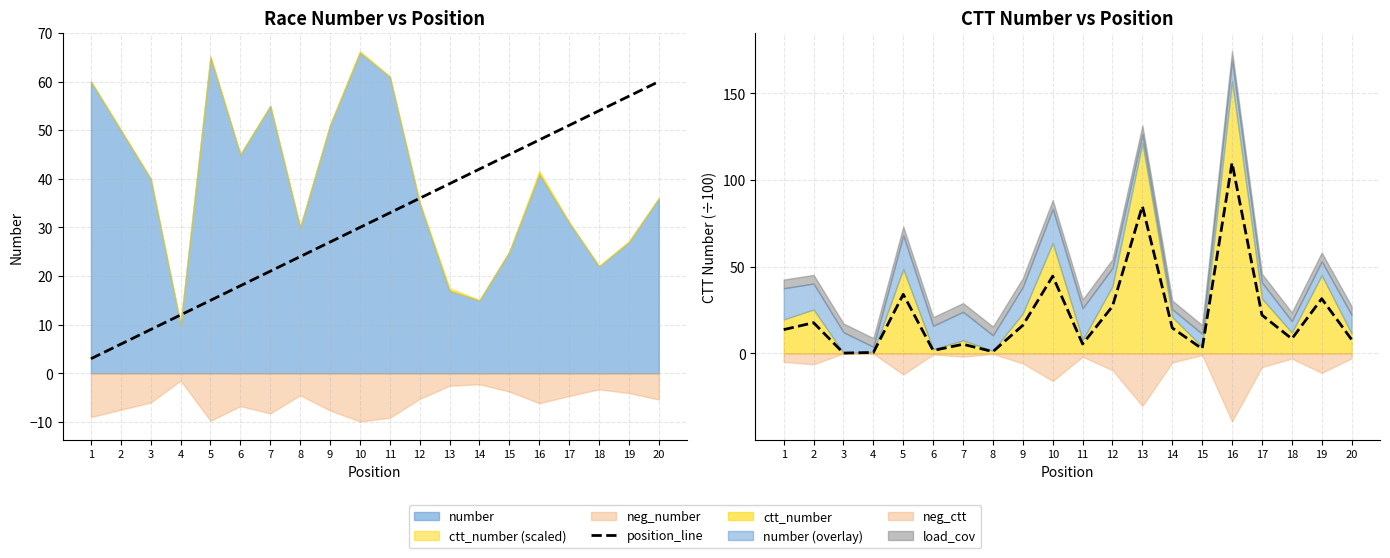

Rank the categories by value from lowest to highest.

3, 4, 8, 6, 15, 7, 11, 20, 18, 1, 14, 9, 2, 17, 12, 19, 5, 10, 13, 16